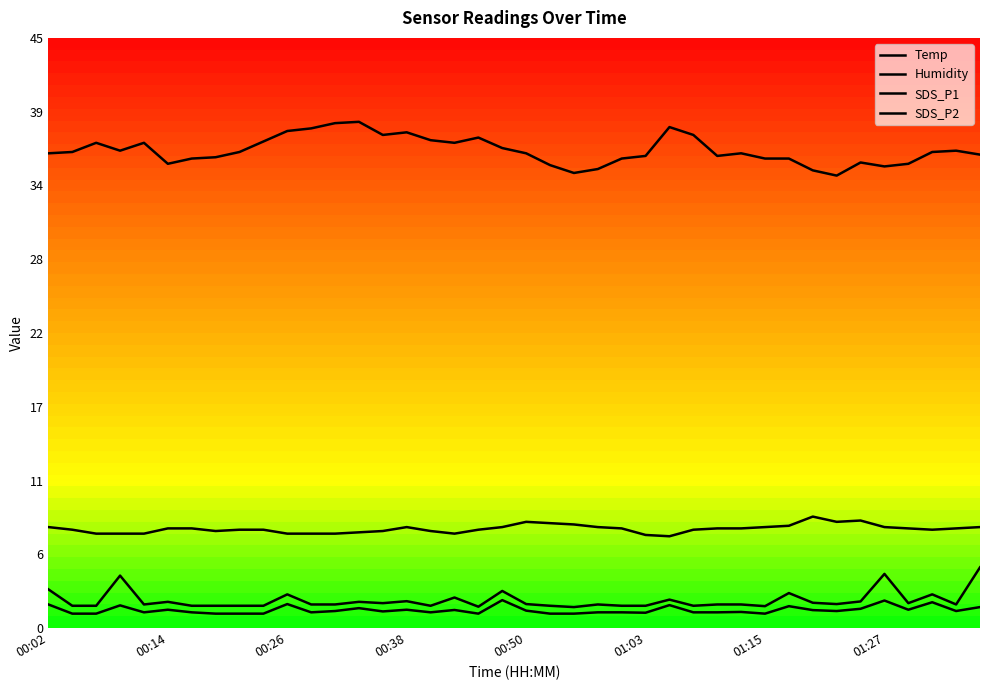

What position from the left is 00:26?

11